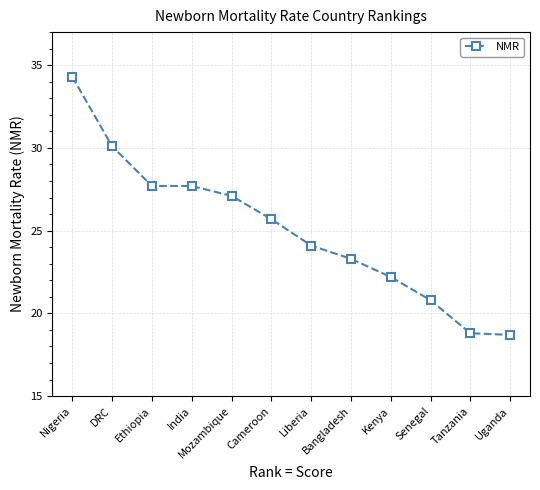

At which label does the data first exceed 25?

Nigeria